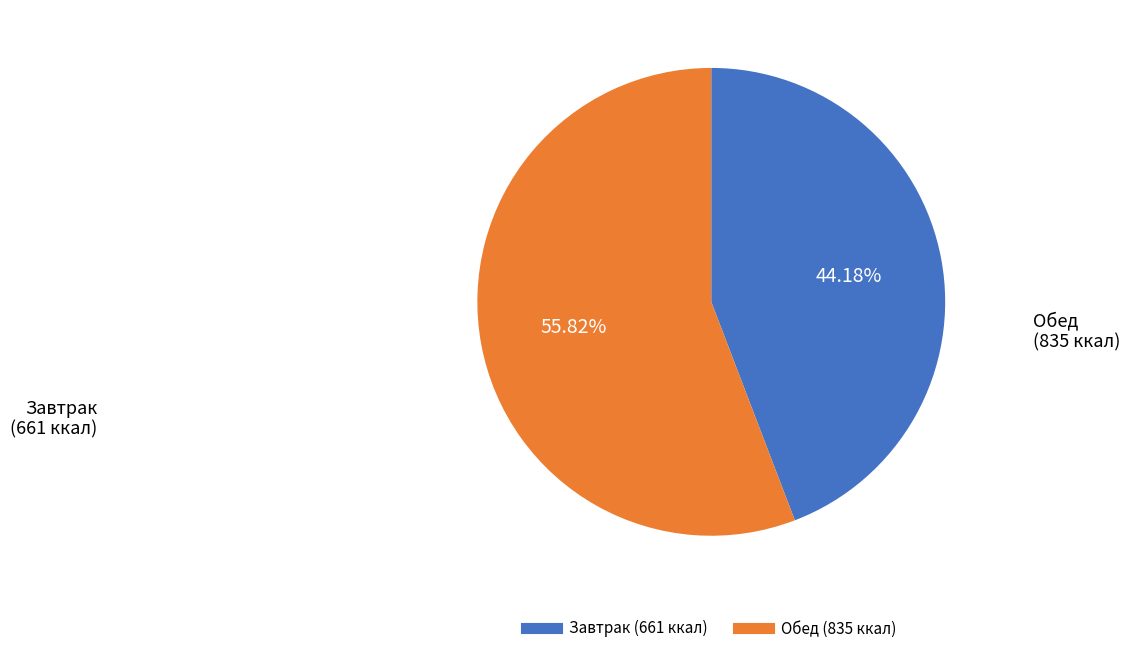

Count the number of slices in the pie.

2